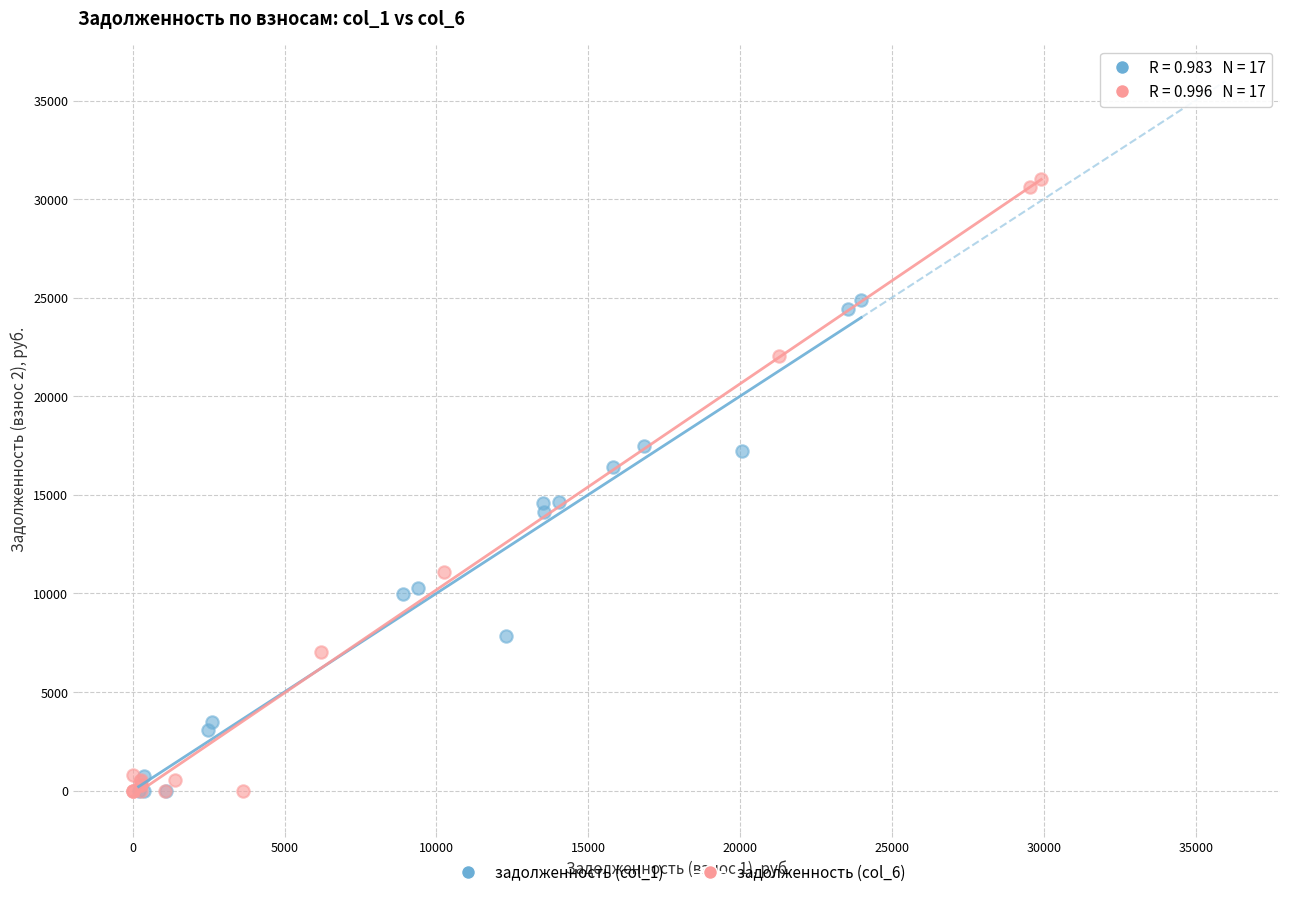

Which series has the largest Y range (max minus min)?

задолженность (col_6)